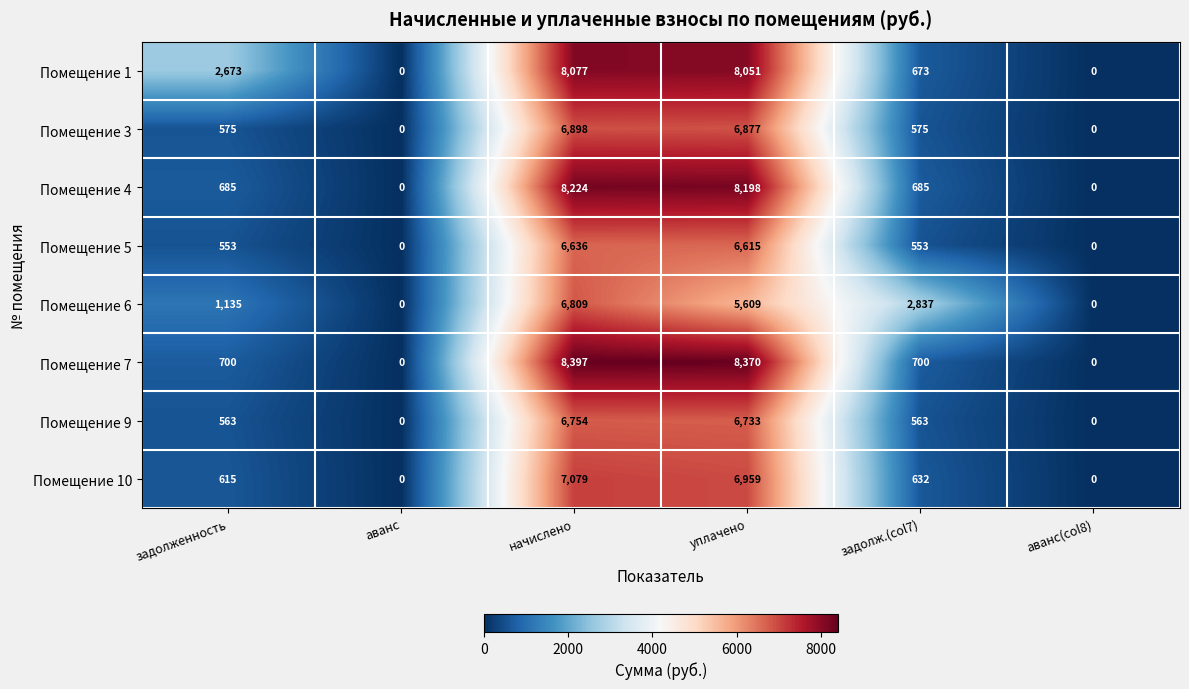

Count the number of data series in this chart.

8